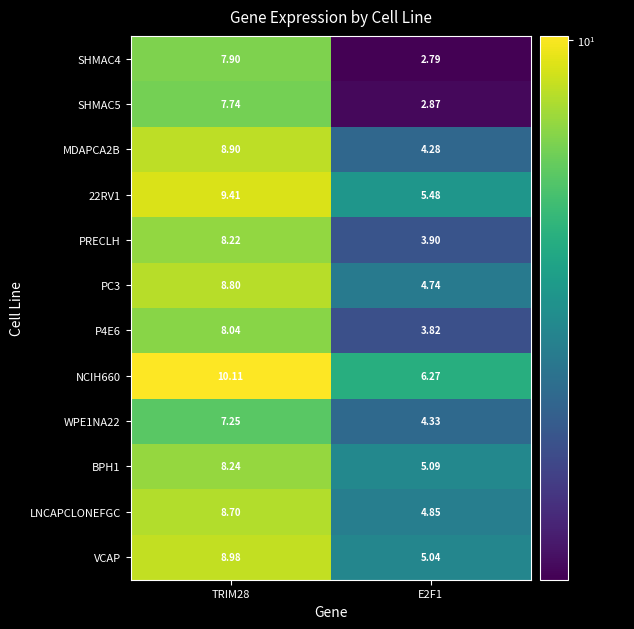

Is the value of PRECLH at TRIM28 greater than the value of WPE1NA22 at TRIM28?

Yes